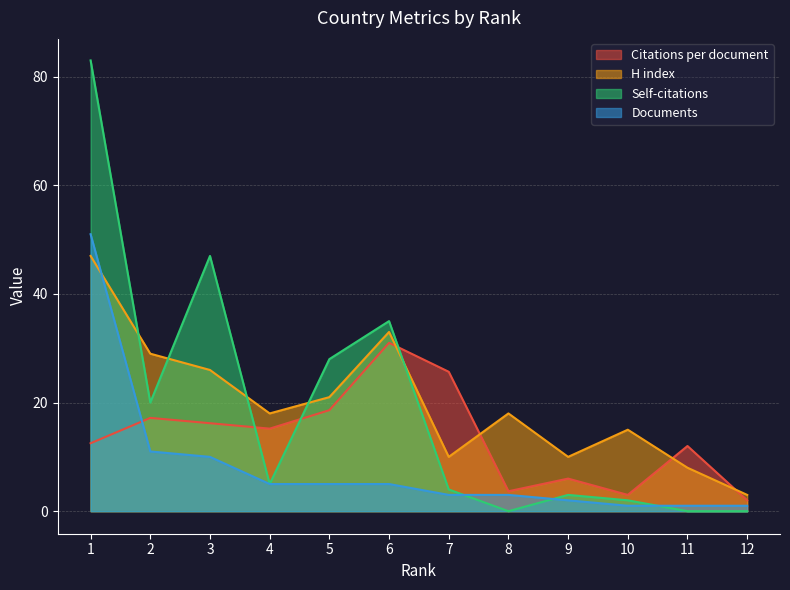

How many series are shown in this chart?

4